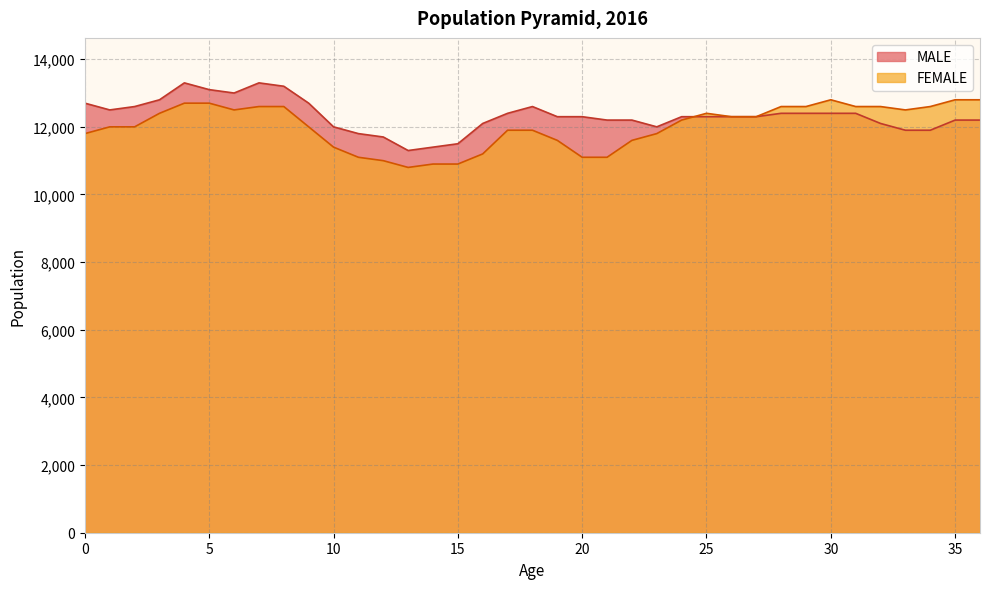

Where is MALE nearest to the value 12300?

19